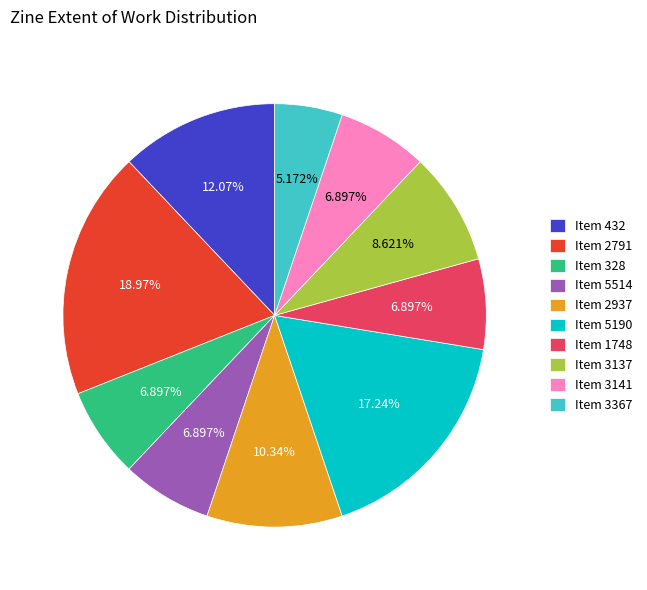

What is the ratio of the value at Item 5190 to the value at Item 2791?

0.9